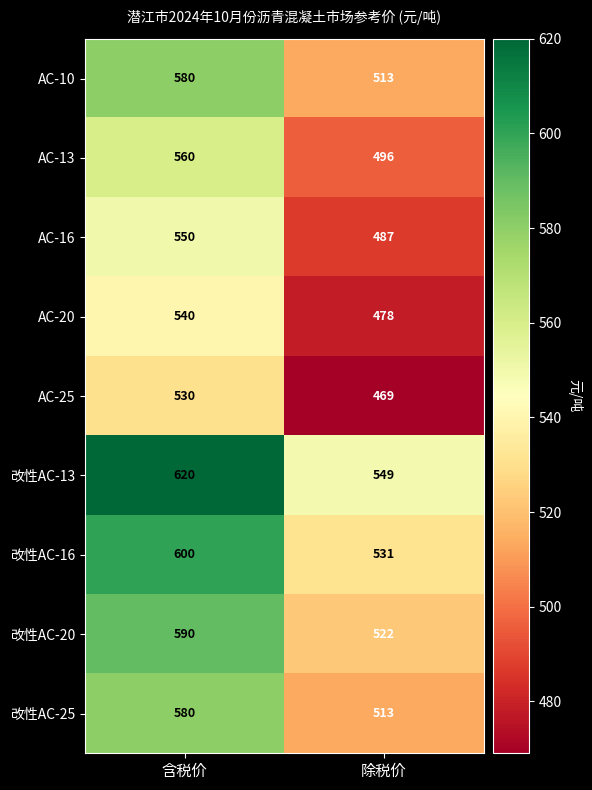

What is the difference between the highest and lowest values at 除税价?

80